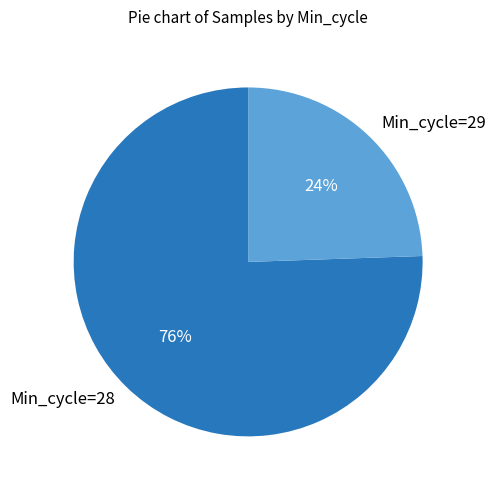

Approximately how many times larger is the value at Min_cycle=29 compared to Min_cycle=28?

0.3